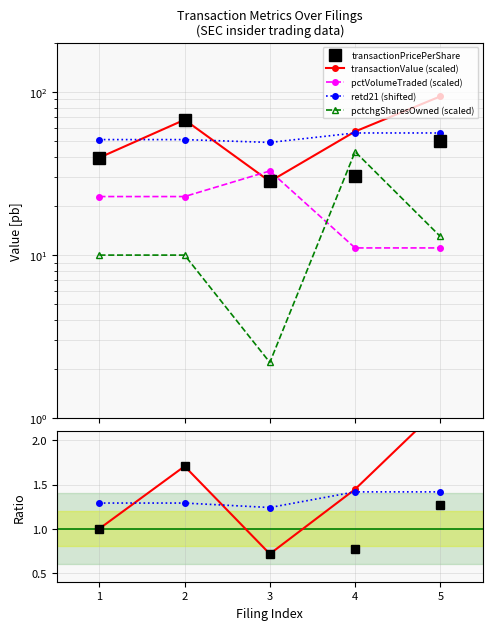

How many lines are shown in the chart?

5